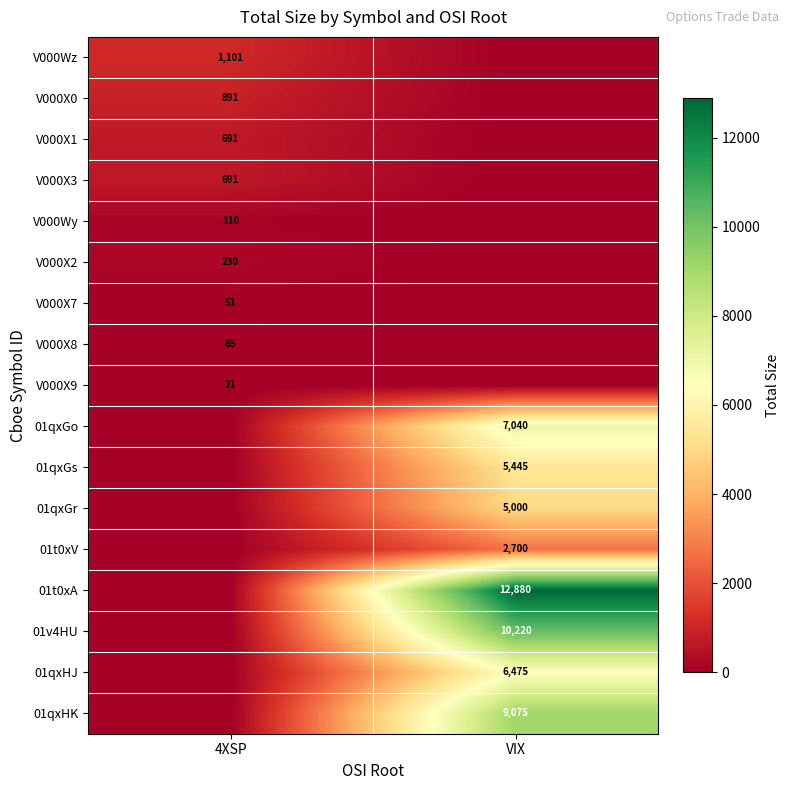

Is it true that 01qxHJ equals 6475 at VIX?

True